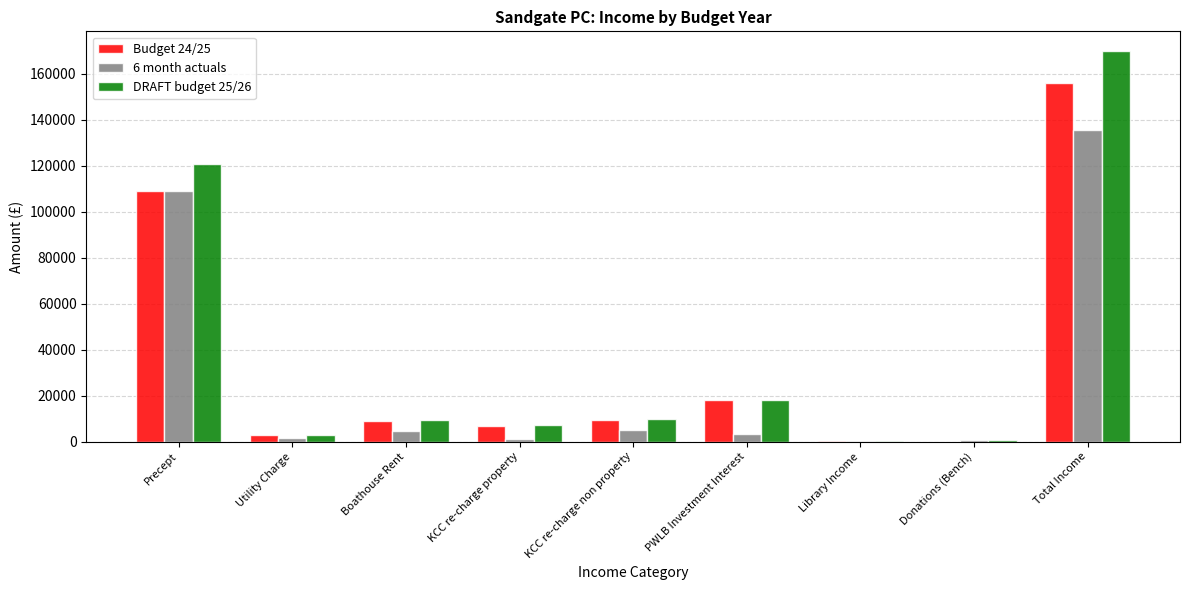

Where is DRAFT budget 25/26 nearest to the value 85084?

Precept